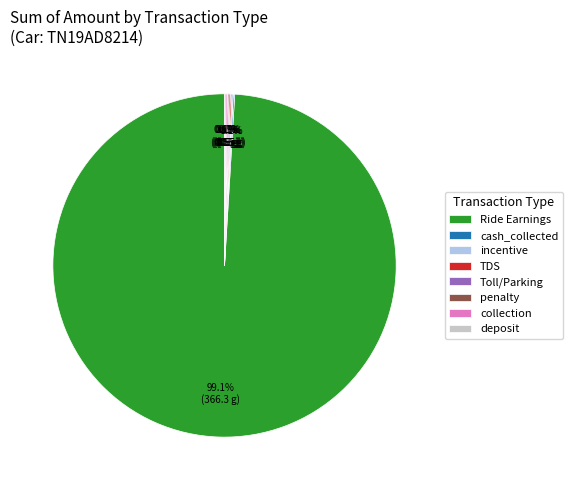

Which category accounts for the majority?

Ride Earnings